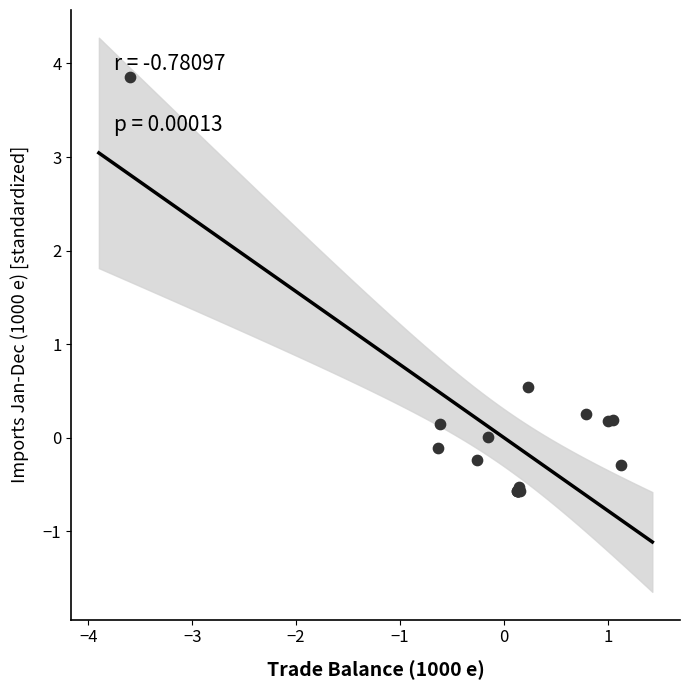

What Y value in the scatter plot is closest to 1?

0.5